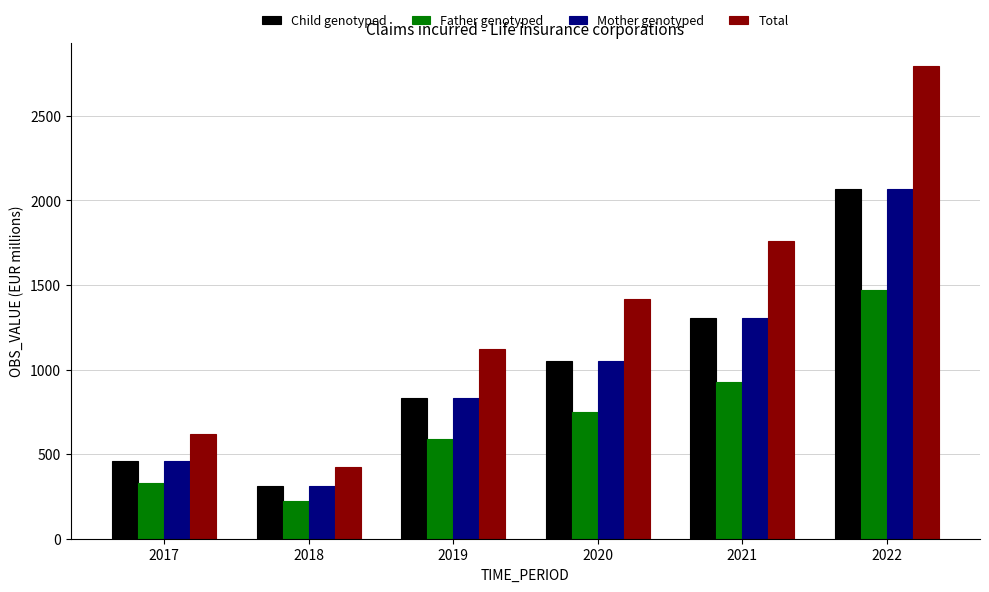

What is the sum of all Total values?

8131.7